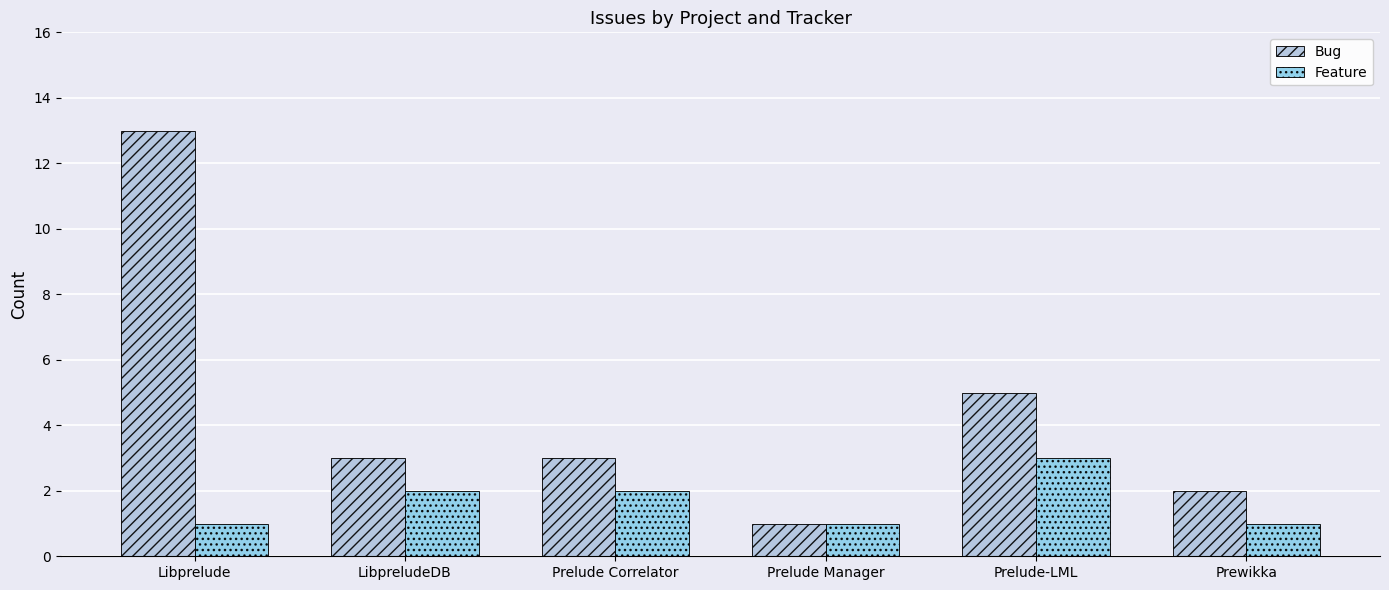

What is the average value of the Feature series?

2